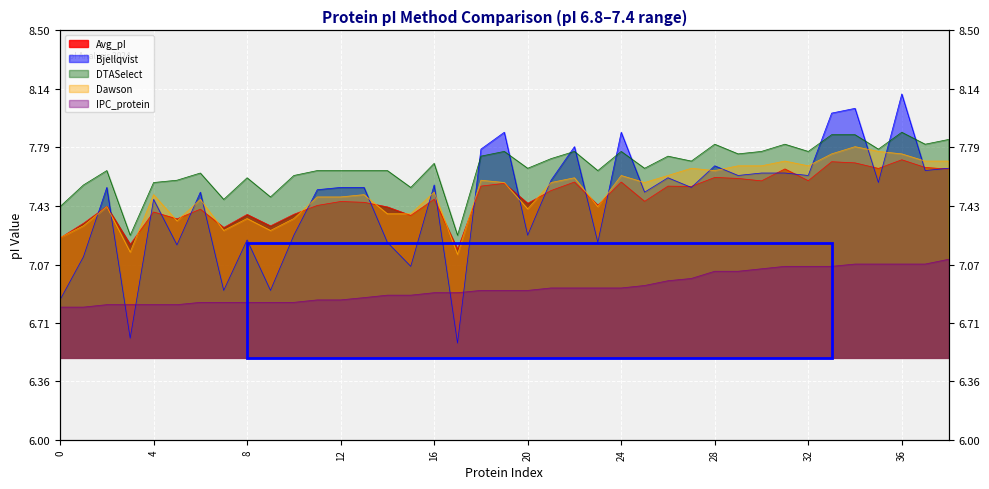

Which series has the largest total across all categories?

DTASelect